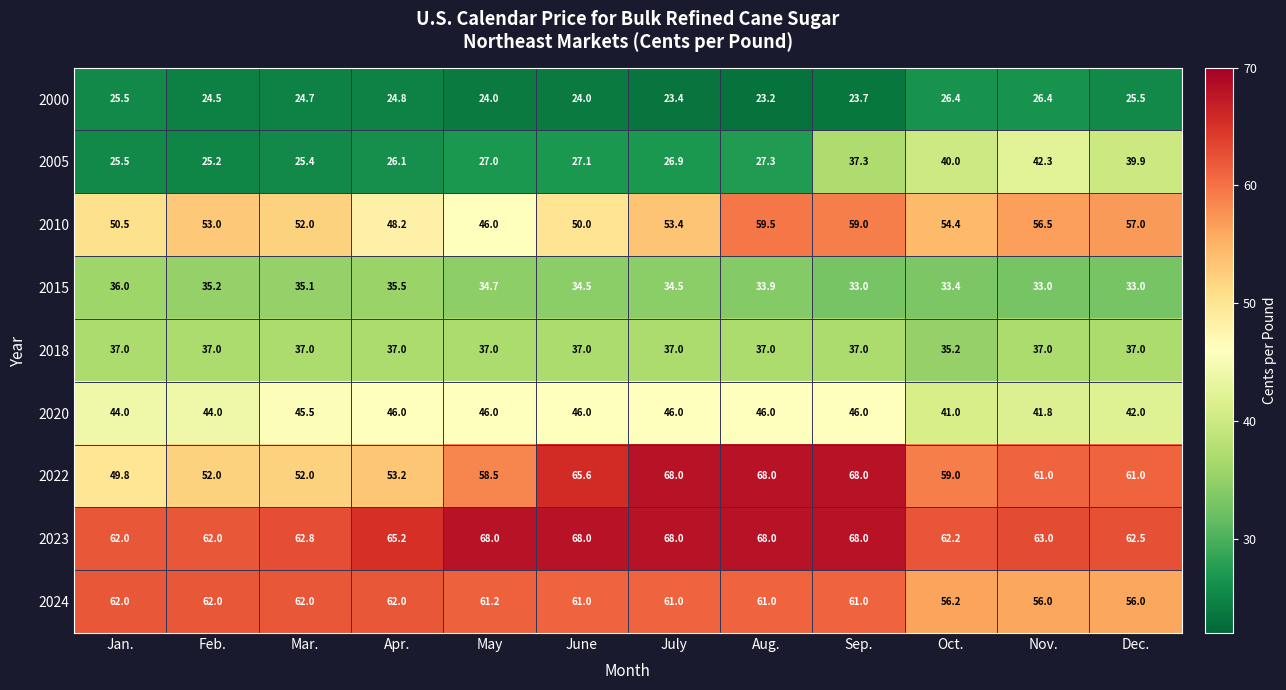

What is the total value across all series at Jan.?

392.3